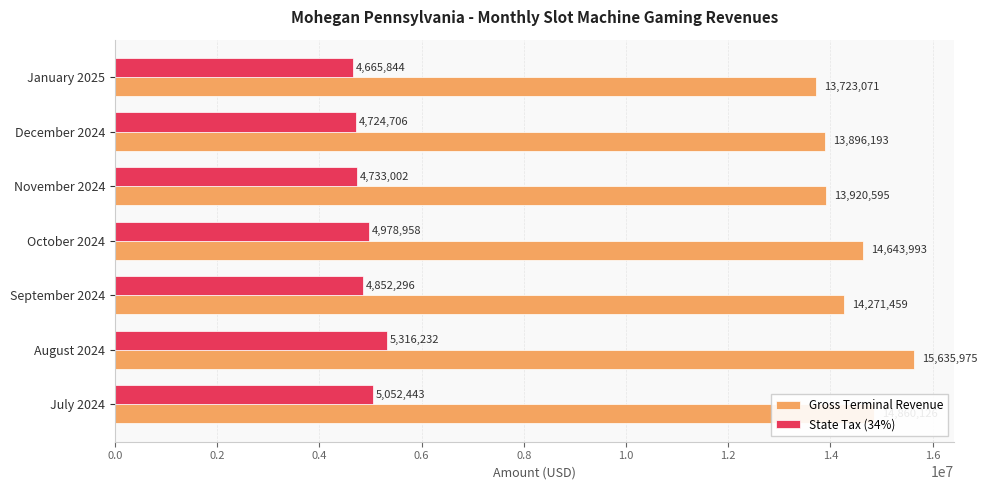

At how many categories does at least one series exceed 13605166?

7